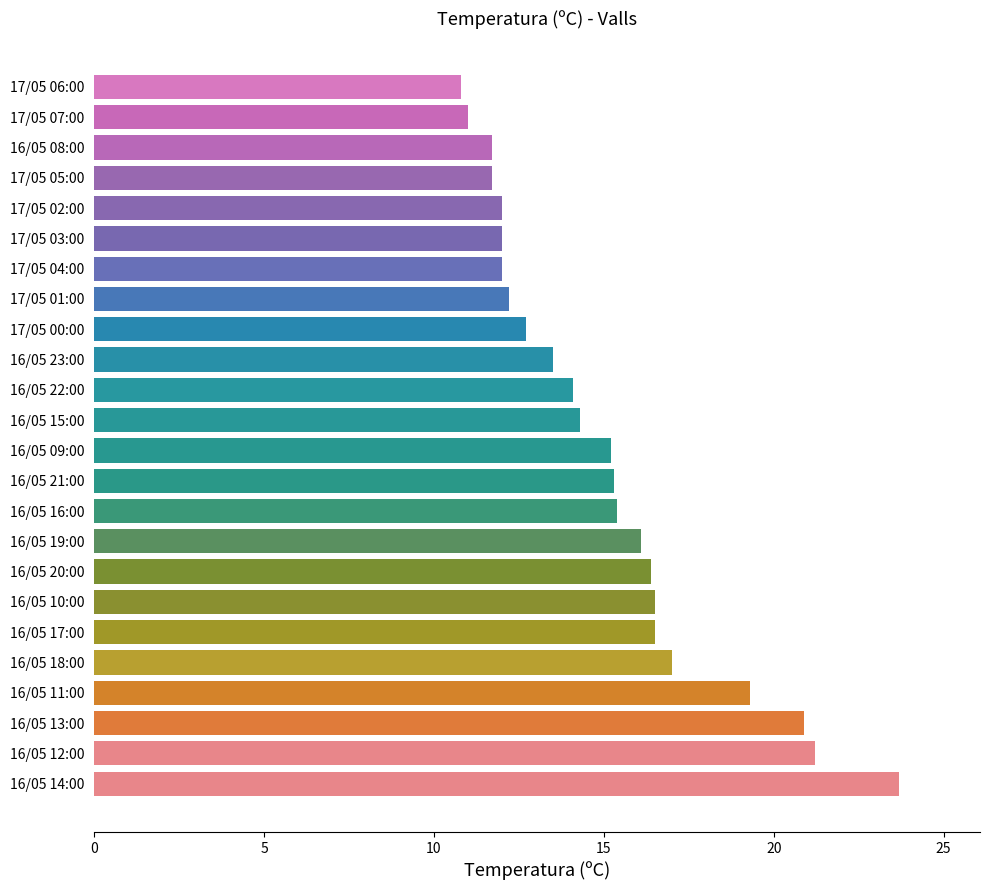

What is the difference between the second highest and second lowest values?

10.2